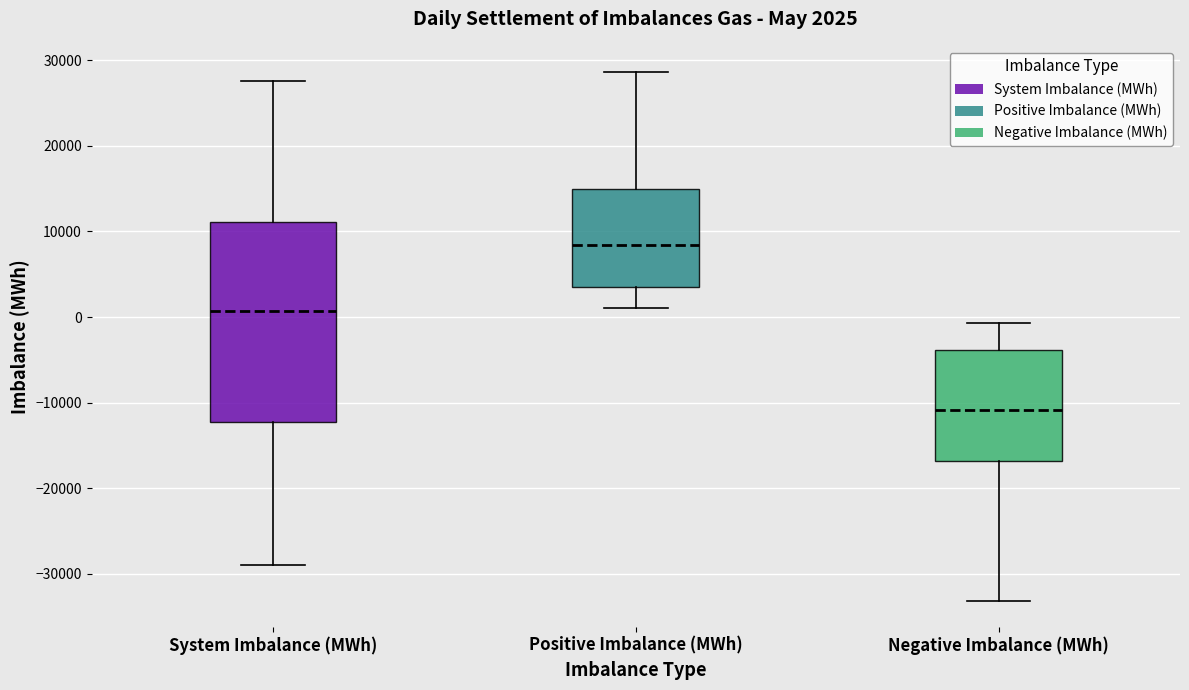

Which box has the highest median line?

Positive Imbalance (MWh)